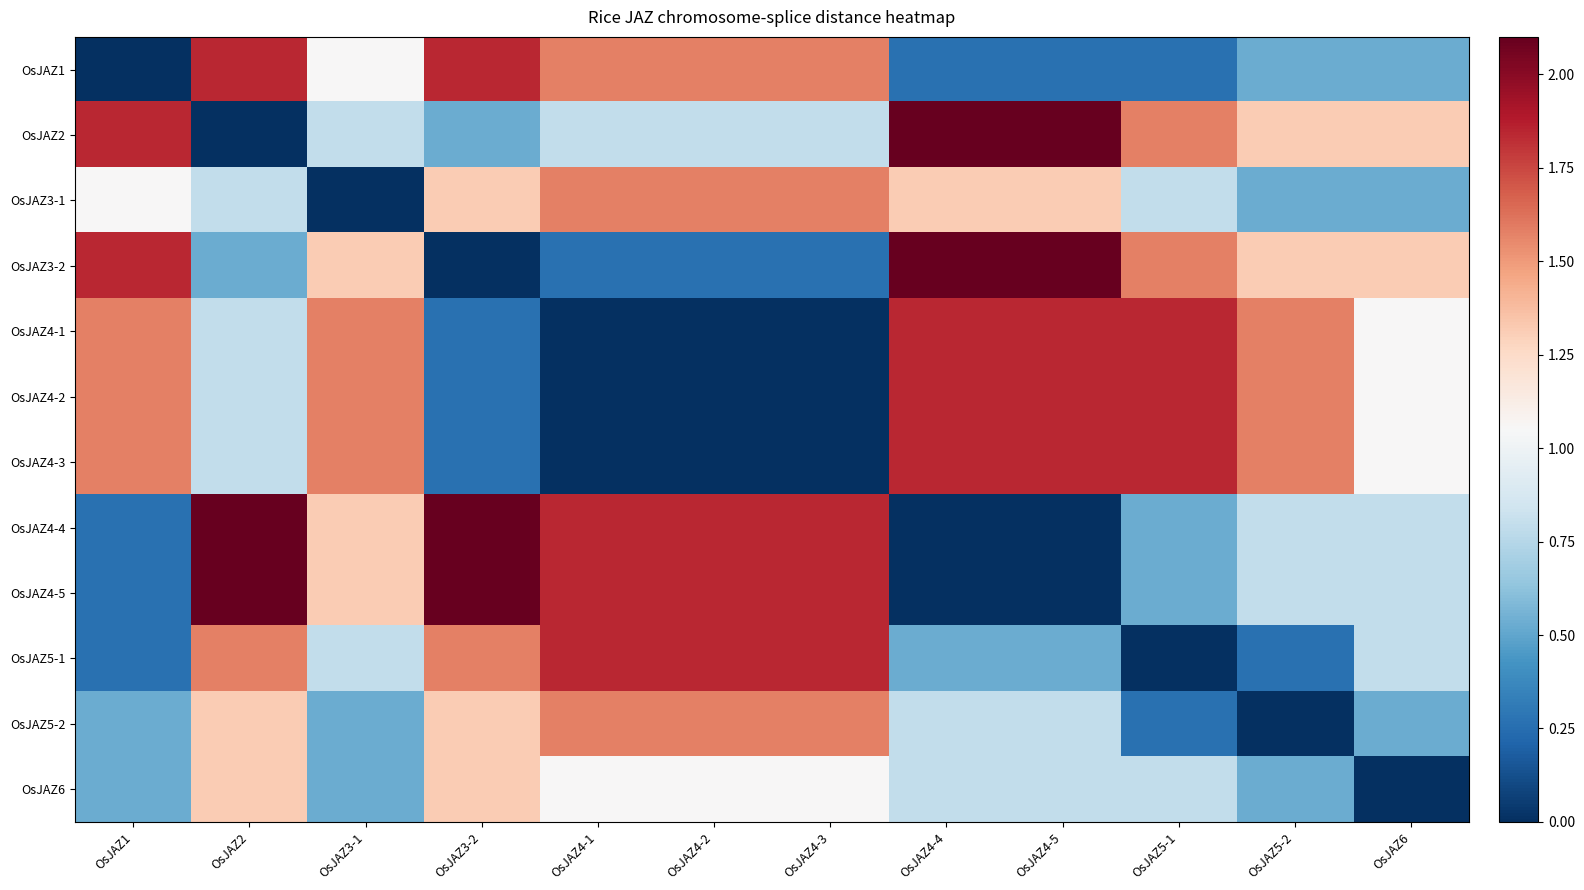

What is the greatest value displayed?

2.1